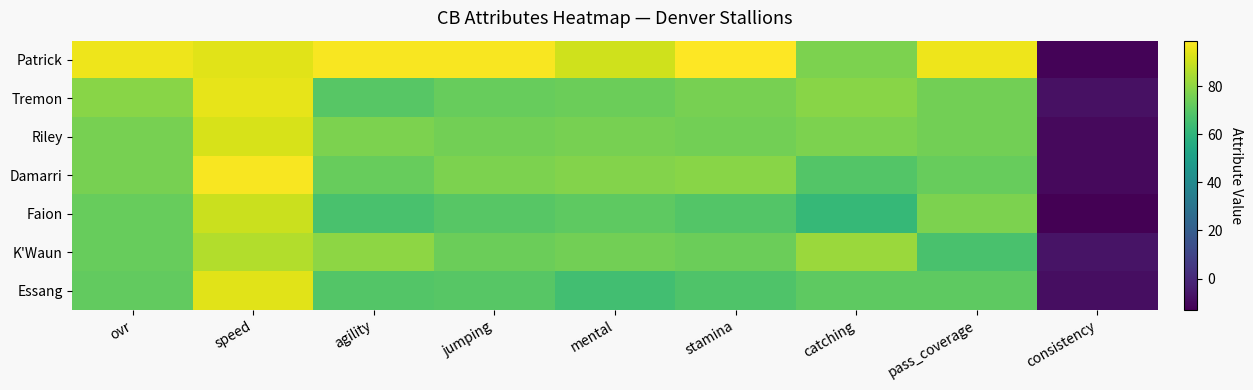

At ovr, list the series in order from largest to smallest.

Patrick, Tremon, Riley, Damarri, Faion, K'Waun, Essang